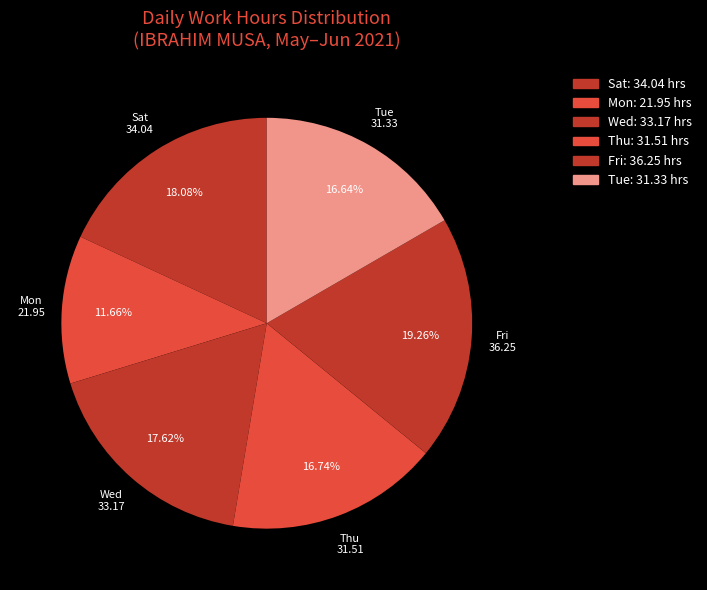

How many slices are in this pie chart?

6